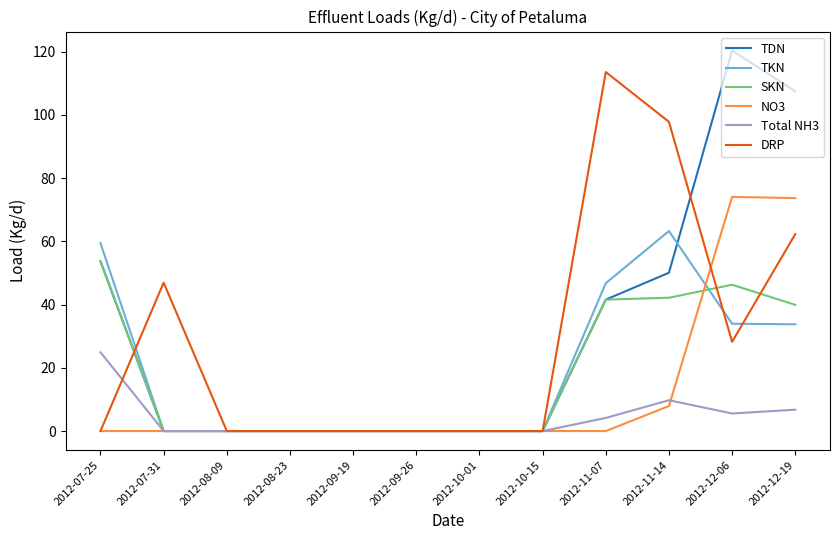

Which series changed the most between 2012-10-01 and 2012-12-19?

TDN